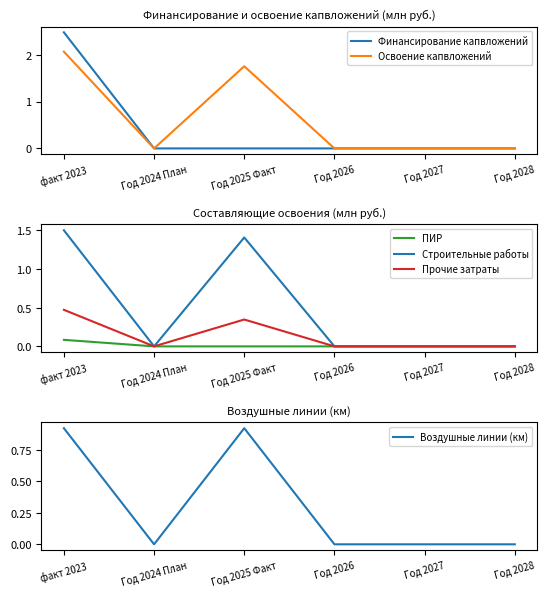

Which series has the largest total across all categories?

Освоение капвложений